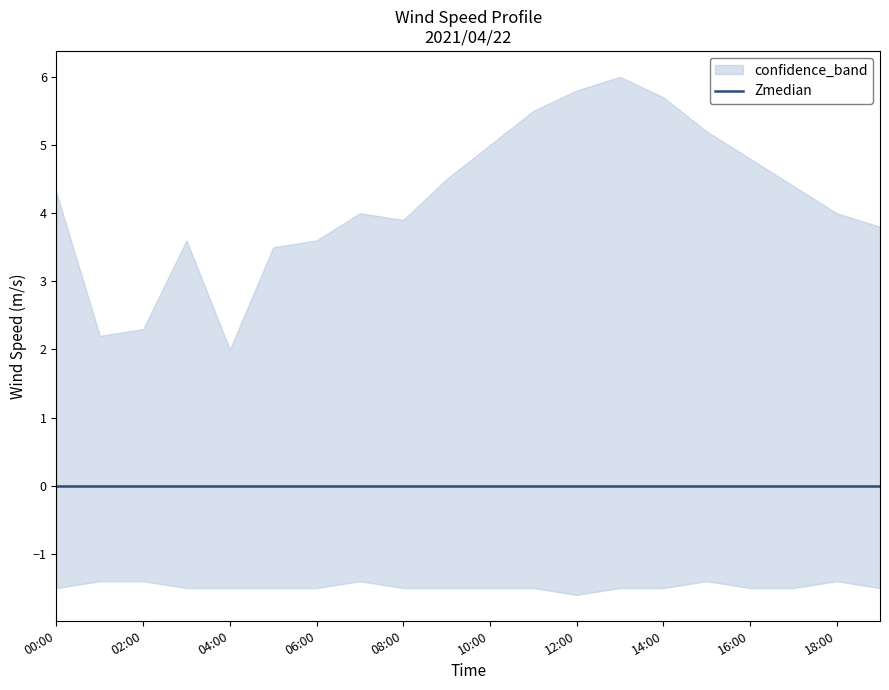

At which label is wind_speed closest to 4?

07:00